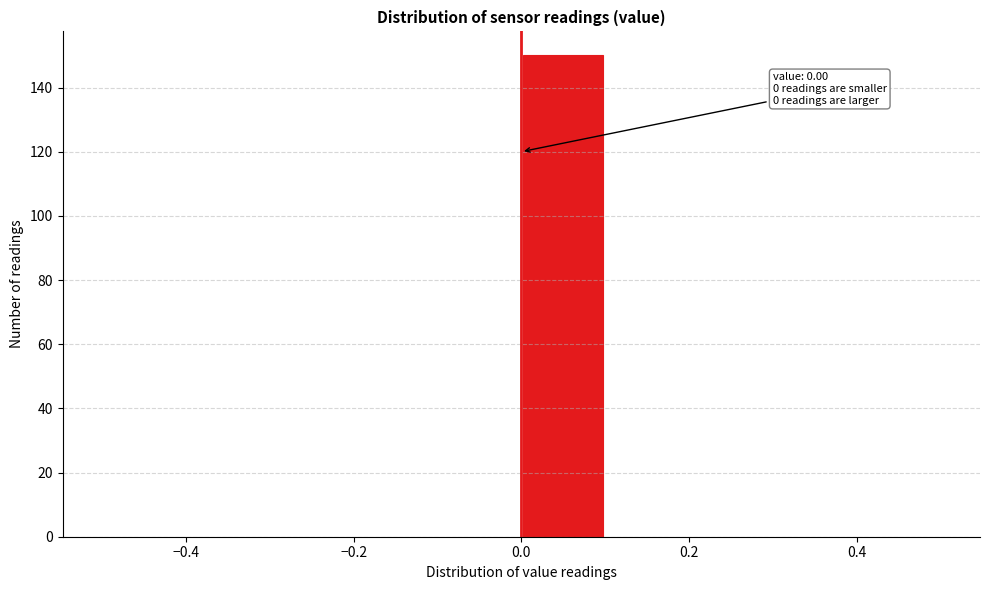

Over which range of the x-axis is the bar tallest?

0.0 to 0.1